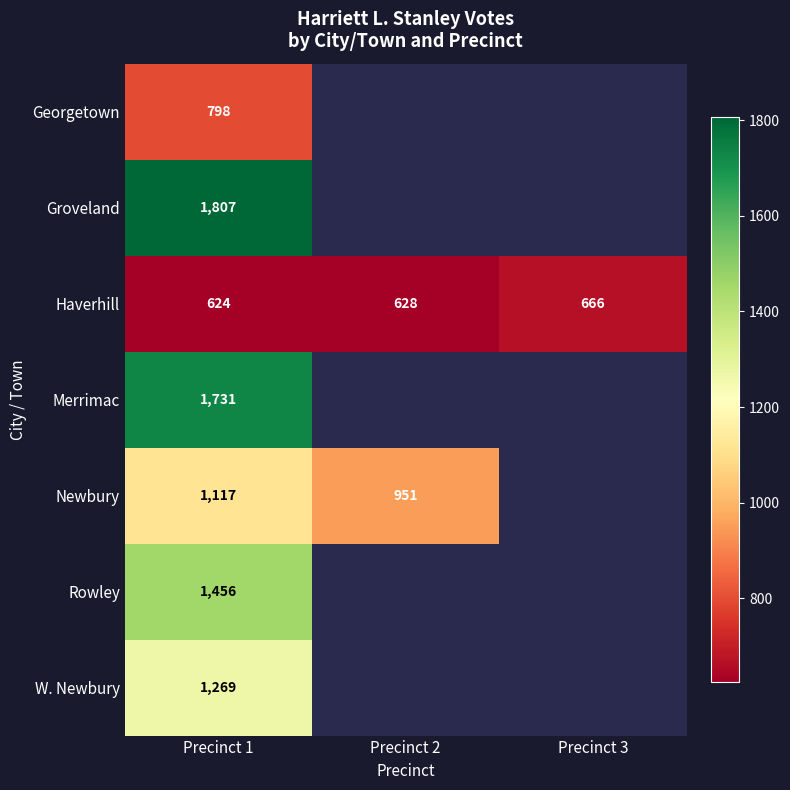

Is the value of Newbury at Precinct 2 greater than the value of Rowley at Precinct 1?

No